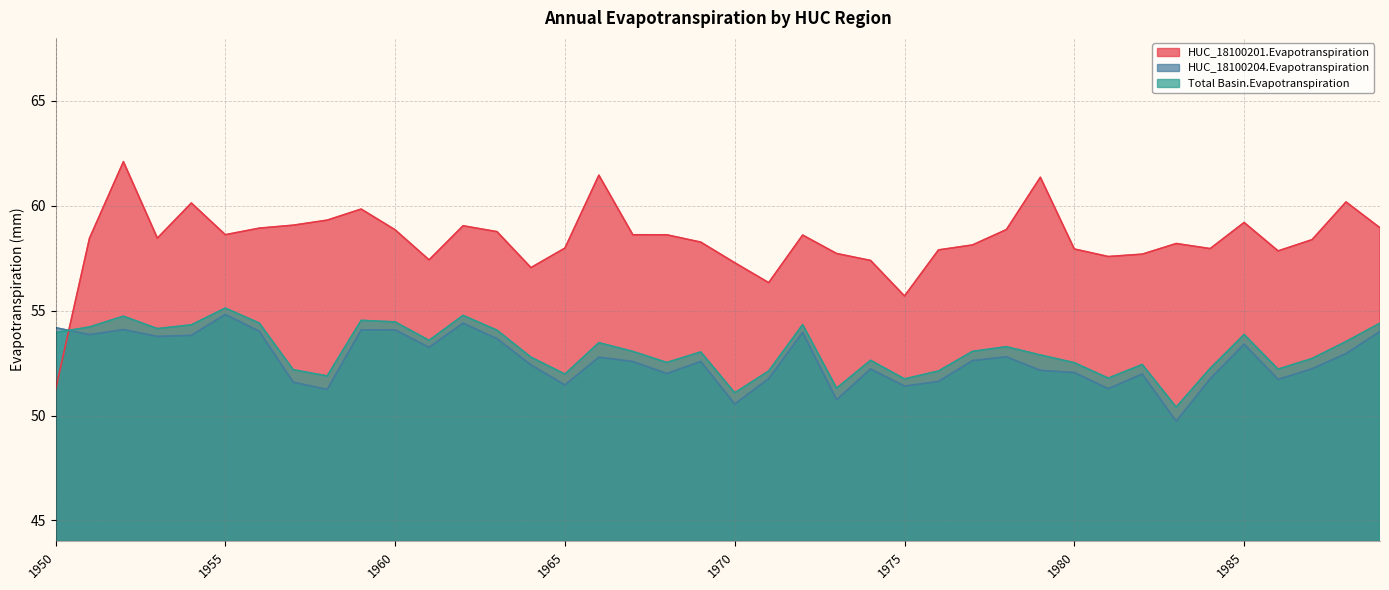

Where is the first local maximum for HUC_18100204.Evapotranspiration?

1952